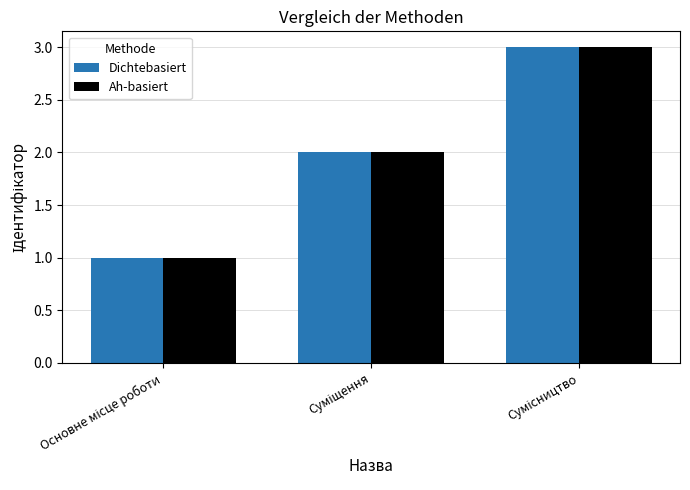

What is the highest value of the Ah-basiert series?

3